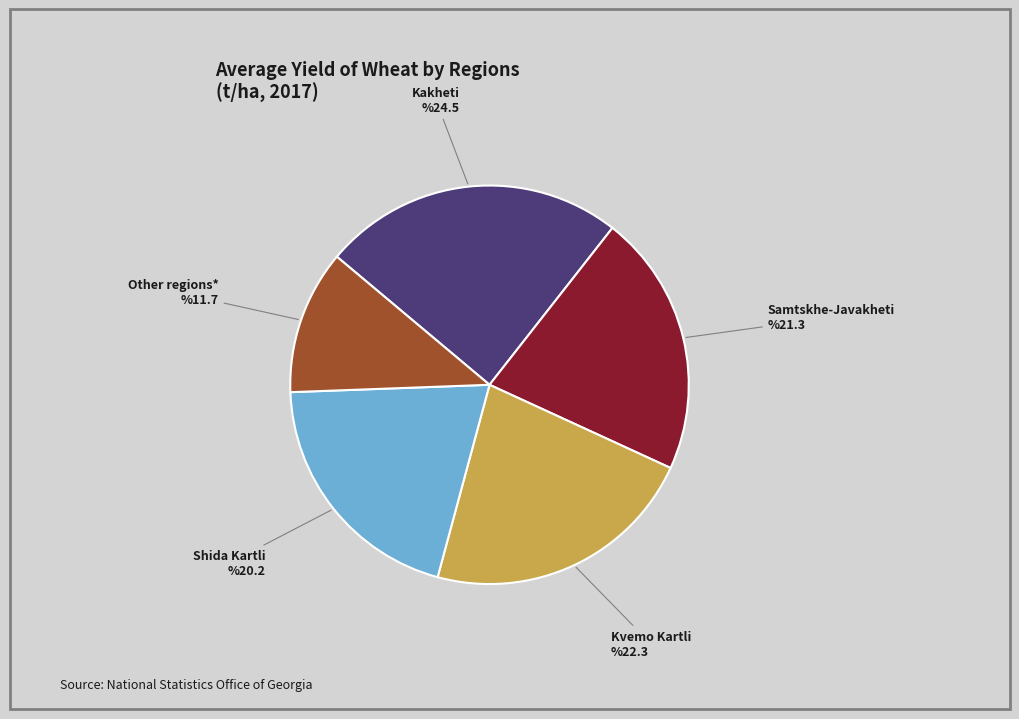

How many slices are in this pie chart?

5